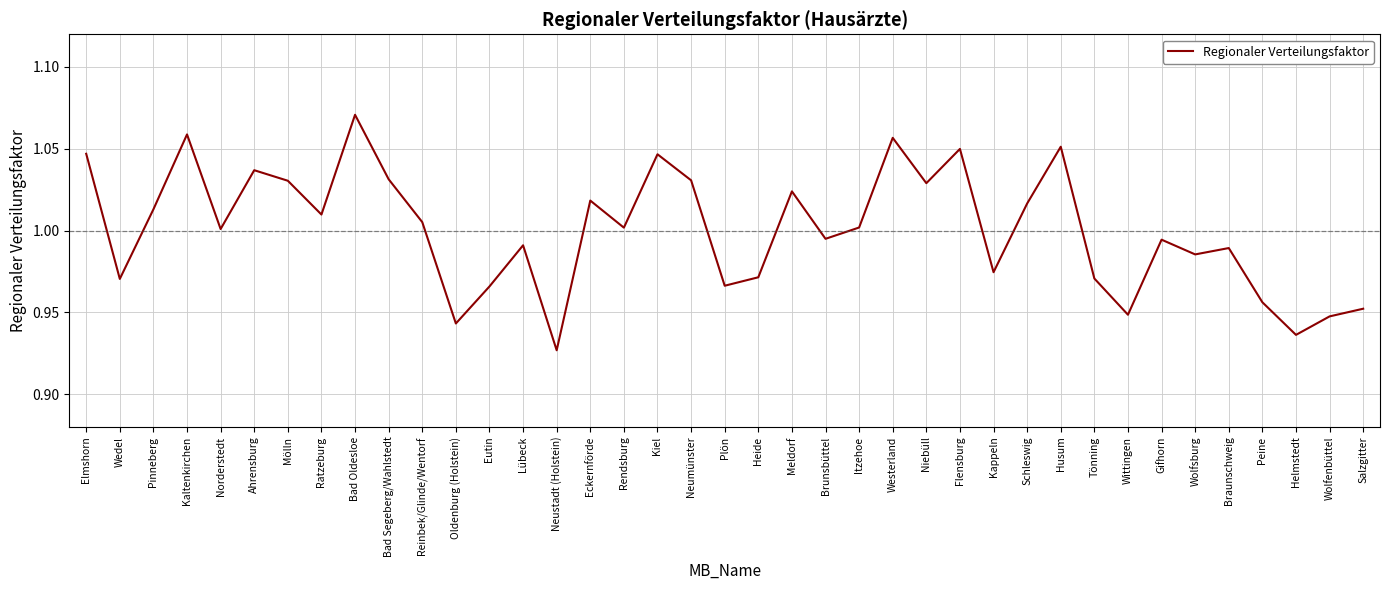

What is the difference between the maximum and second lowest values?

0.1